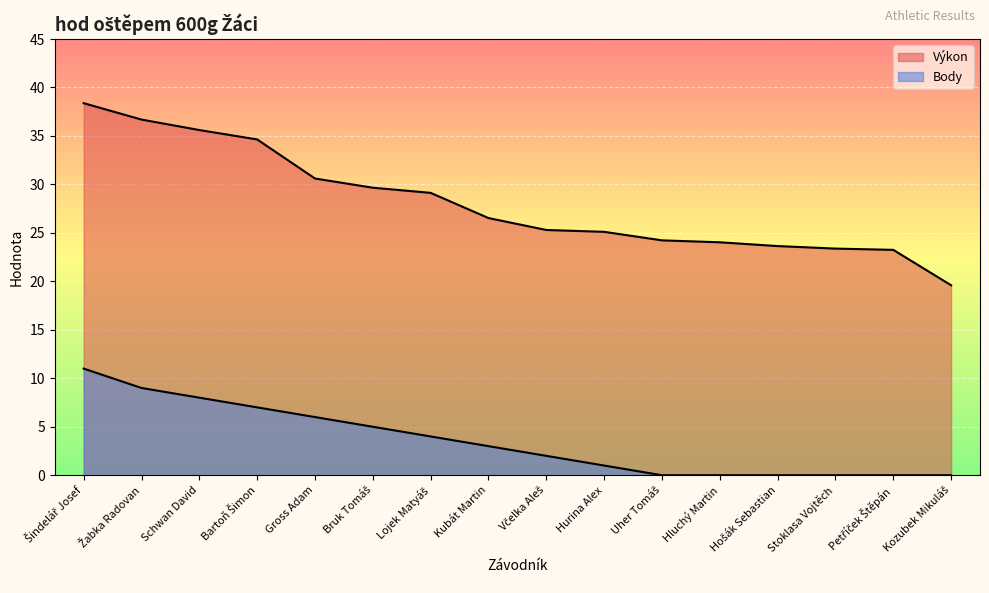

True or false: Výkon and Body cross at least once.

False